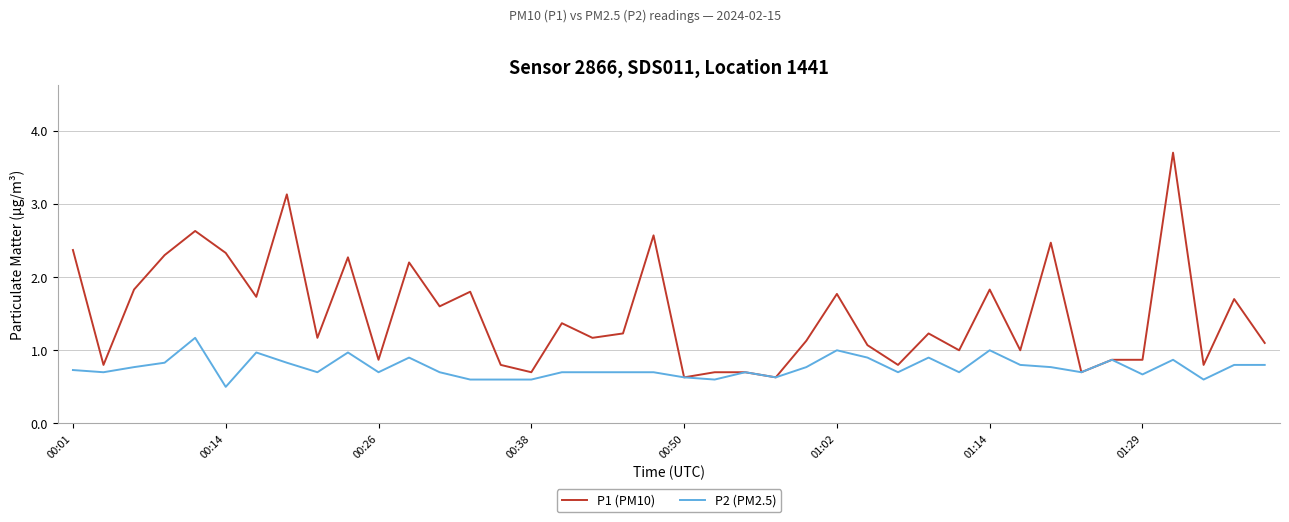

Reading right to left, transcribe all the data shown in this chart.

P1 (PM10): 1.1	1.7	0.8	3.7	0.9	0.9	0.7	2.5	1.0	1.8	1.0	1.2	0.8	1.1	1.8	1.1	0.6	0.7	0.7	0.6	2.6	1.2	1.2	1.4	0.7	0.8	1.8	1.6	2.2	0.9	2.3	1.2	3.1	1.7	2.3	2.6	2.3	1.8	0.8	2.4
P2 (PM2.5): 0.8	0.8	0.6	0.9	0.7	0.9	0.7	0.8	0.8	1.0	0.7	0.9	0.7	0.9	1.0	0.8	0.6	0.7	0.6	0.6	0.7	0.7	0.7	0.7	0.6	0.6	0.6	0.7	0.9	0.7	1.0	0.7	0.8	1.0	0.5	1.2	0.8	0.8	0.7	0.7